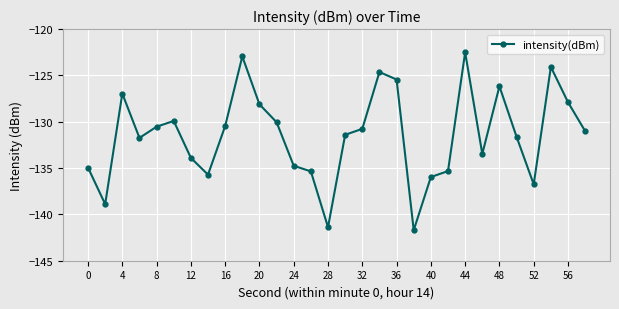

What is the difference between the maximum and second lowest values?

18.9